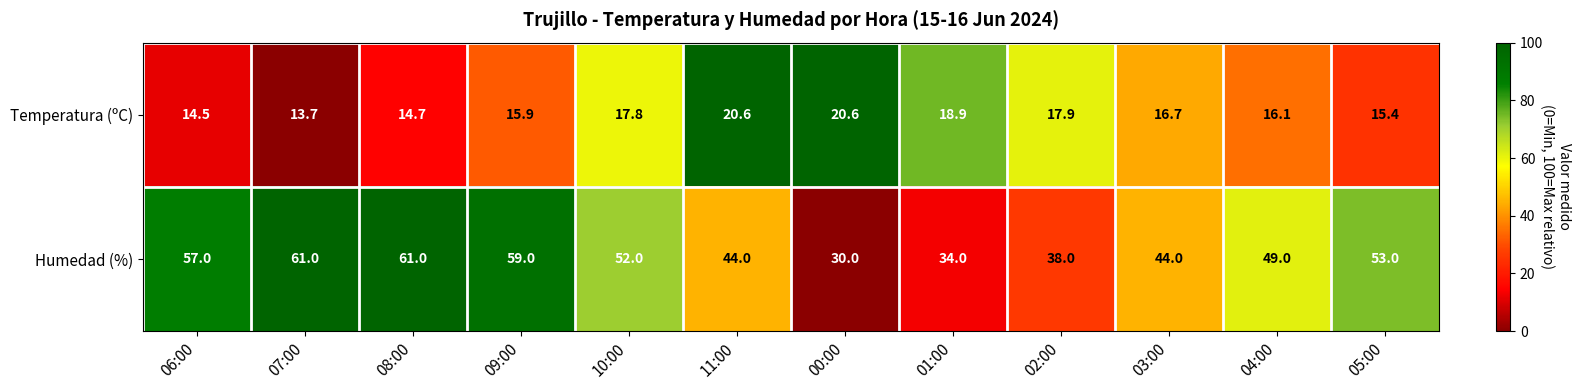

At how many categories does at least one series exceed 39?

9